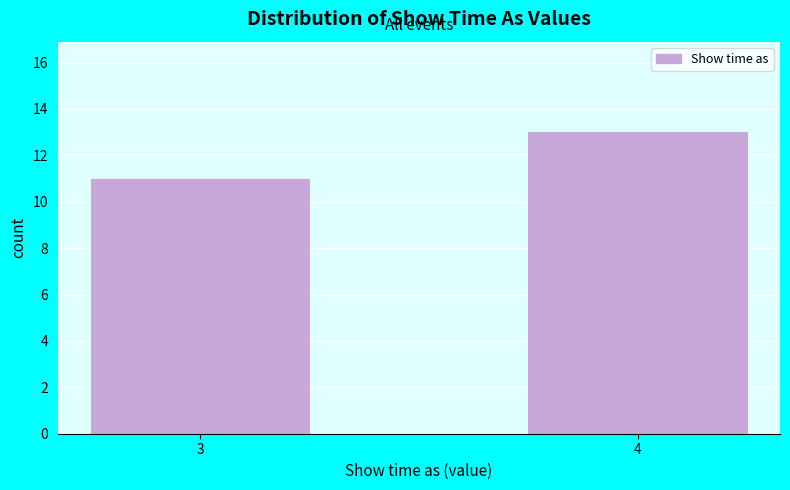

Reading left to right, extract all data points from this chart.

11	13